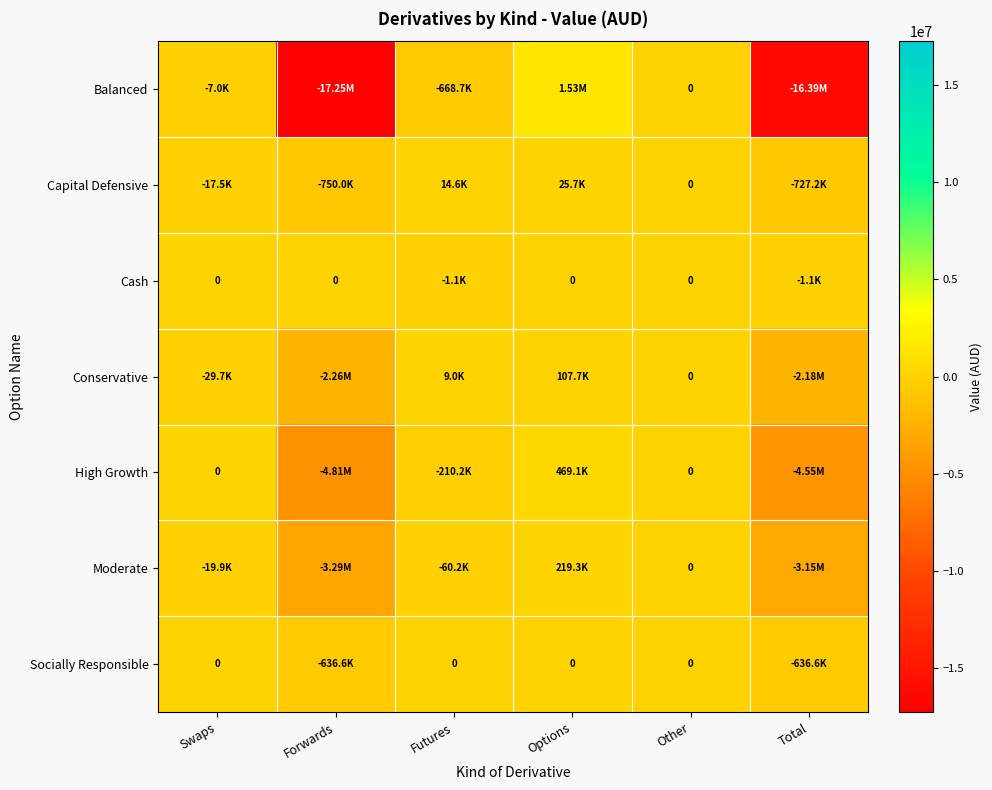

Rank the series at Forwards from highest to lowest value.

Cash, Socially Responsible, Capital Defensive, Conservative, Moderate, High Growth, Balanced